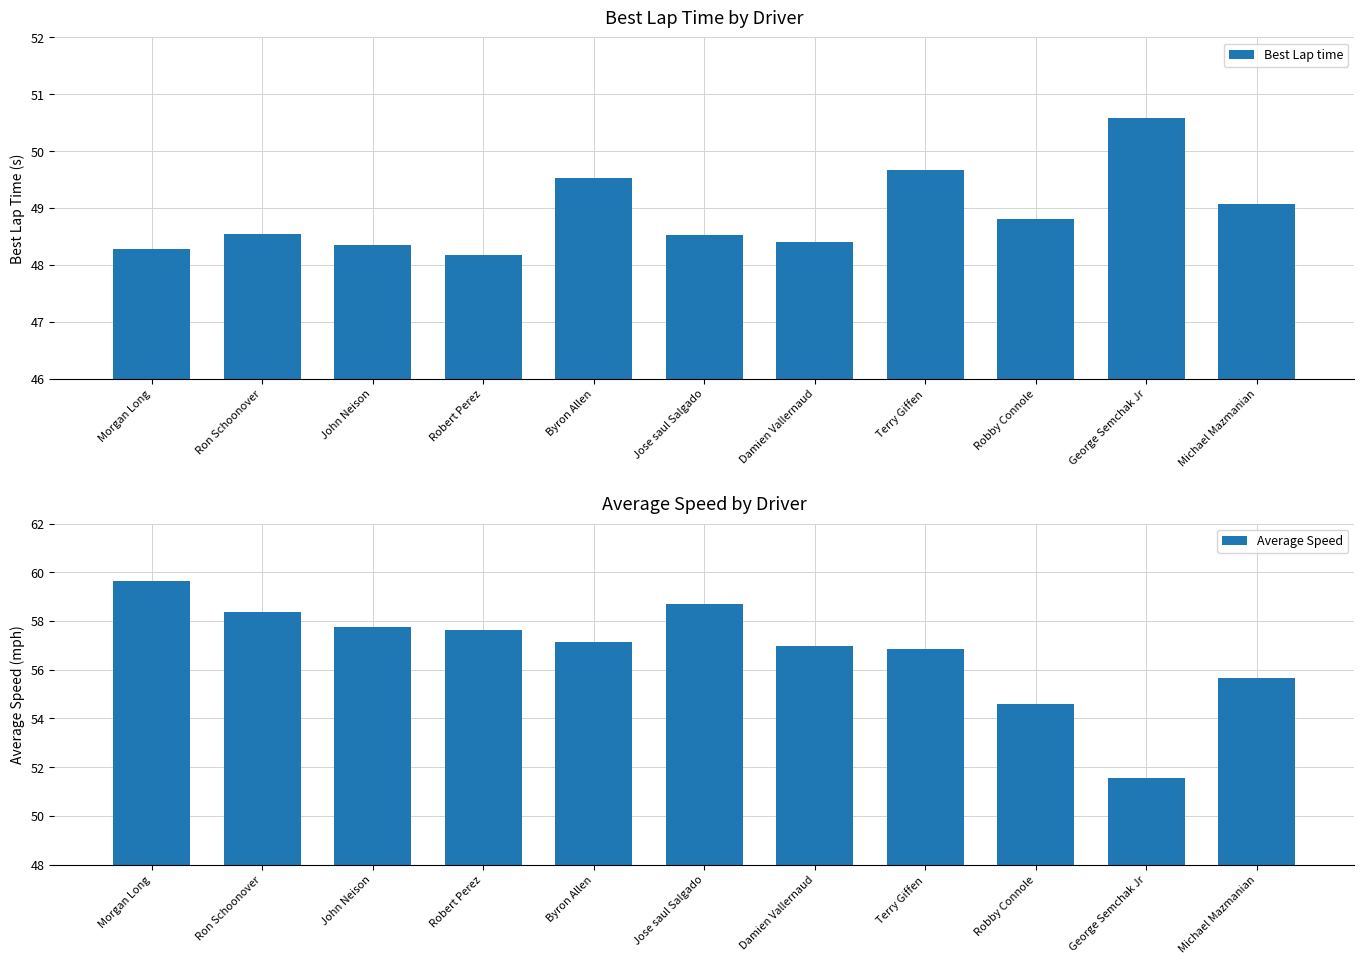

What is the lowest value of the Best Lap time series?

48.2